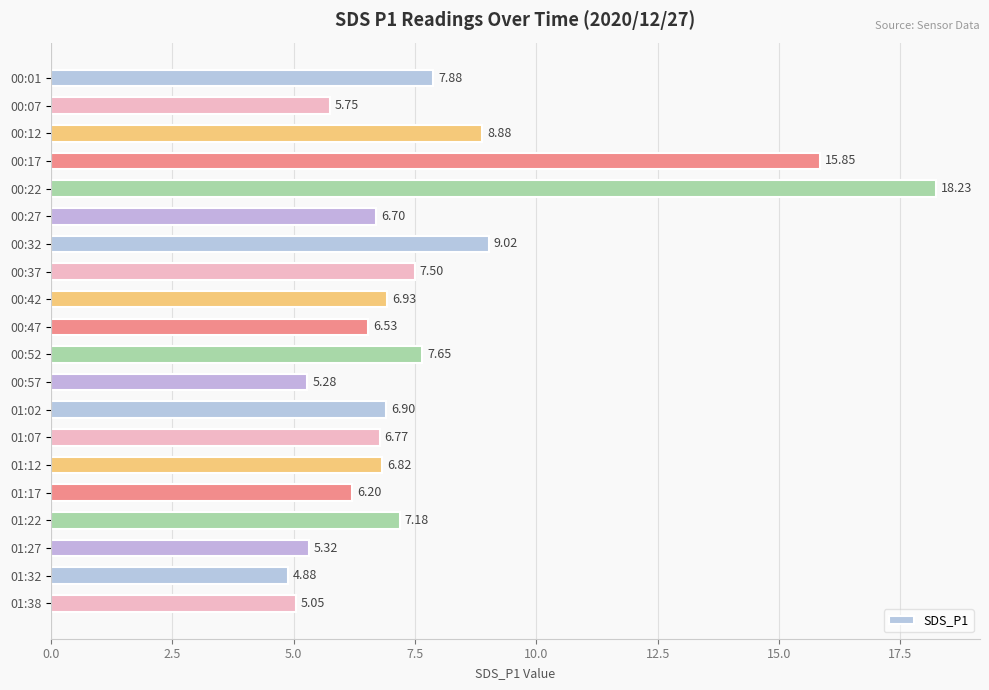

What is the change in value from 00:27 to 01:02?

+0.2